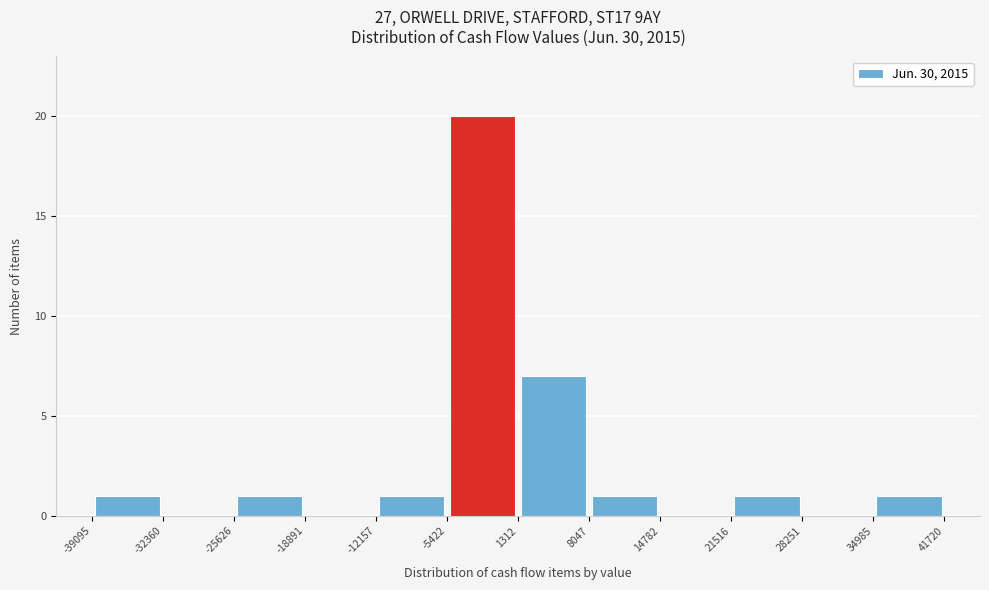

Which range on the x-axis has the tallest bar?

-5422 to 1312